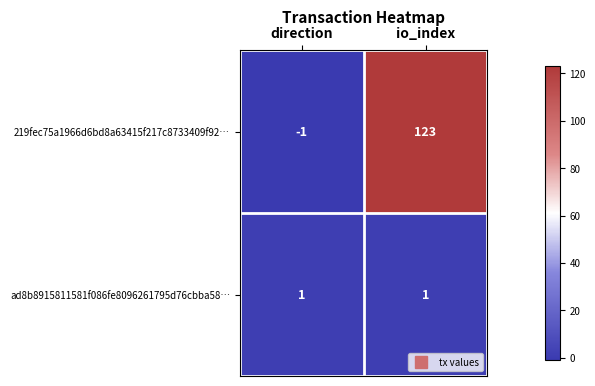

At how many categories does at least one series exceed 94?

1